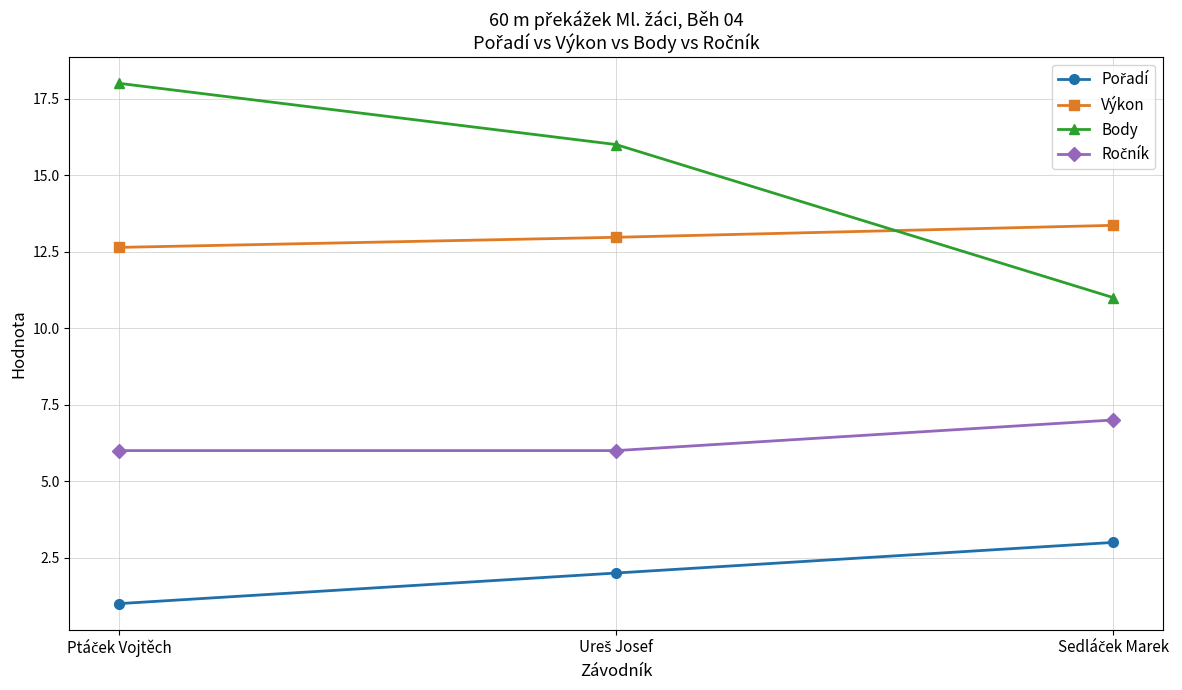

What is the average value of the Výkon series?

13.0